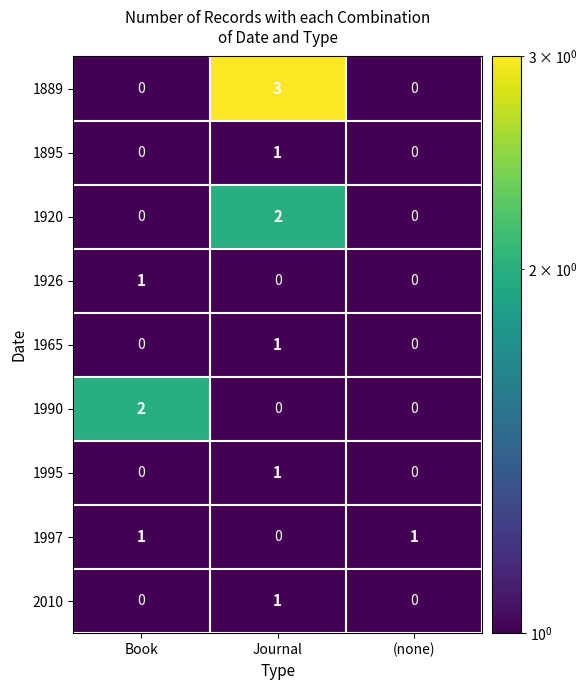

Is it true that 1889 equals 0 at Book?

True